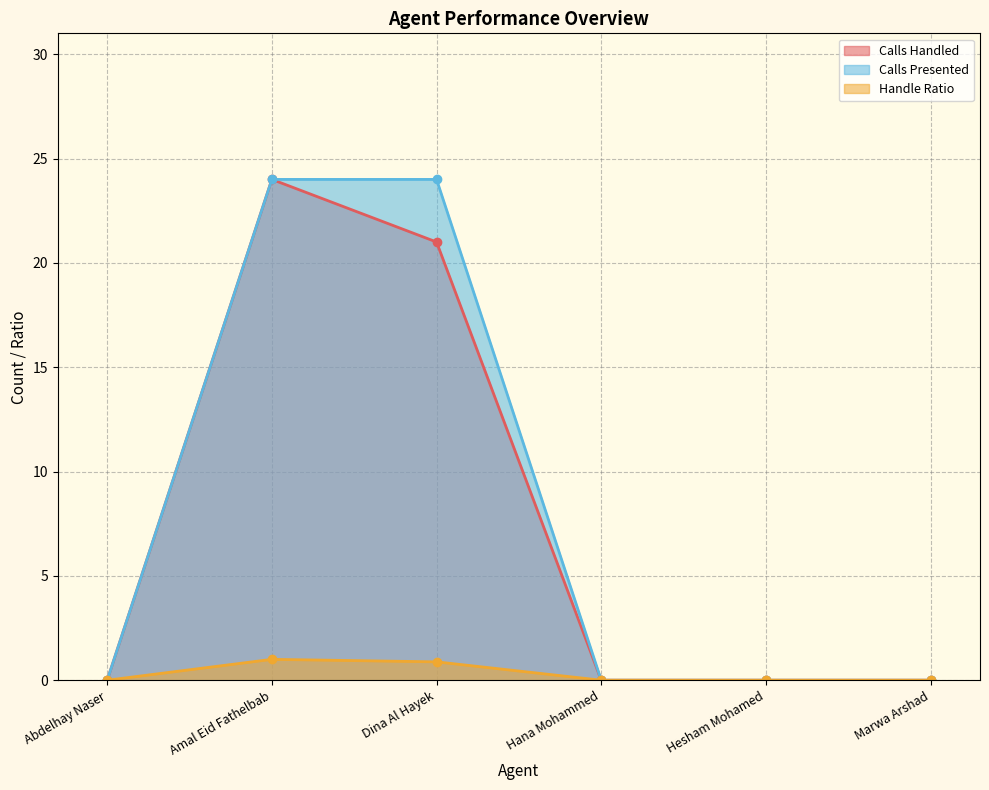

Rank the series at Hana Mohammed from lowest to highest value.

Calls Handled, Calls Presented, Handle Ratio